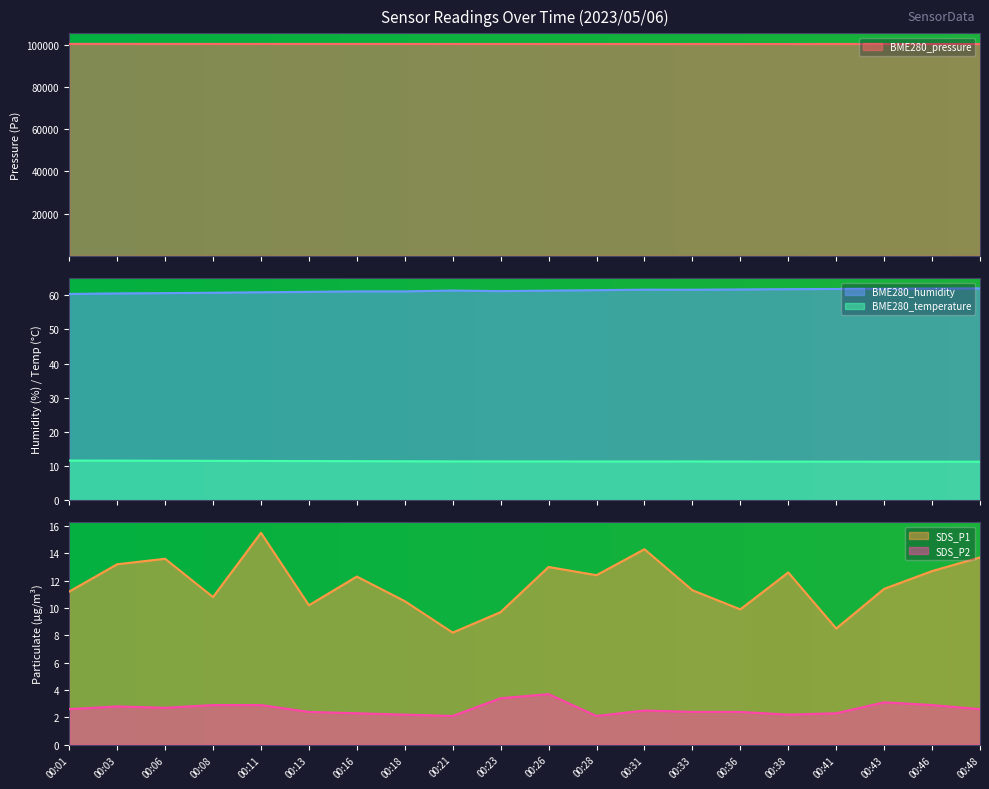

The BME280_temperature series shows 4.2 at 00:23. True or false?

False